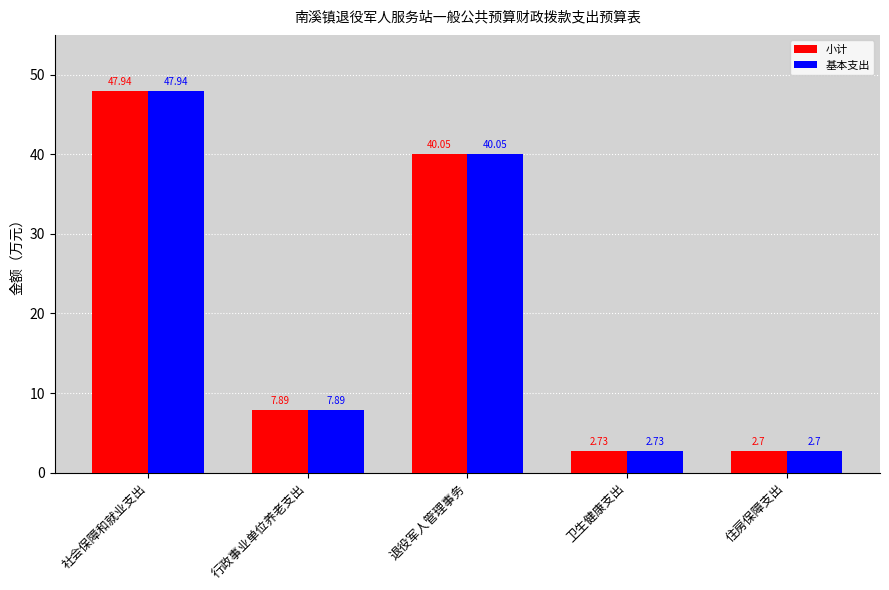

Rank the categories by 基本支出 value from highest to lowest.

社会保障和就业支出, 退役军人管理事务, 行政事业单位养老支出, 卫生健康支出, 住房保障支出